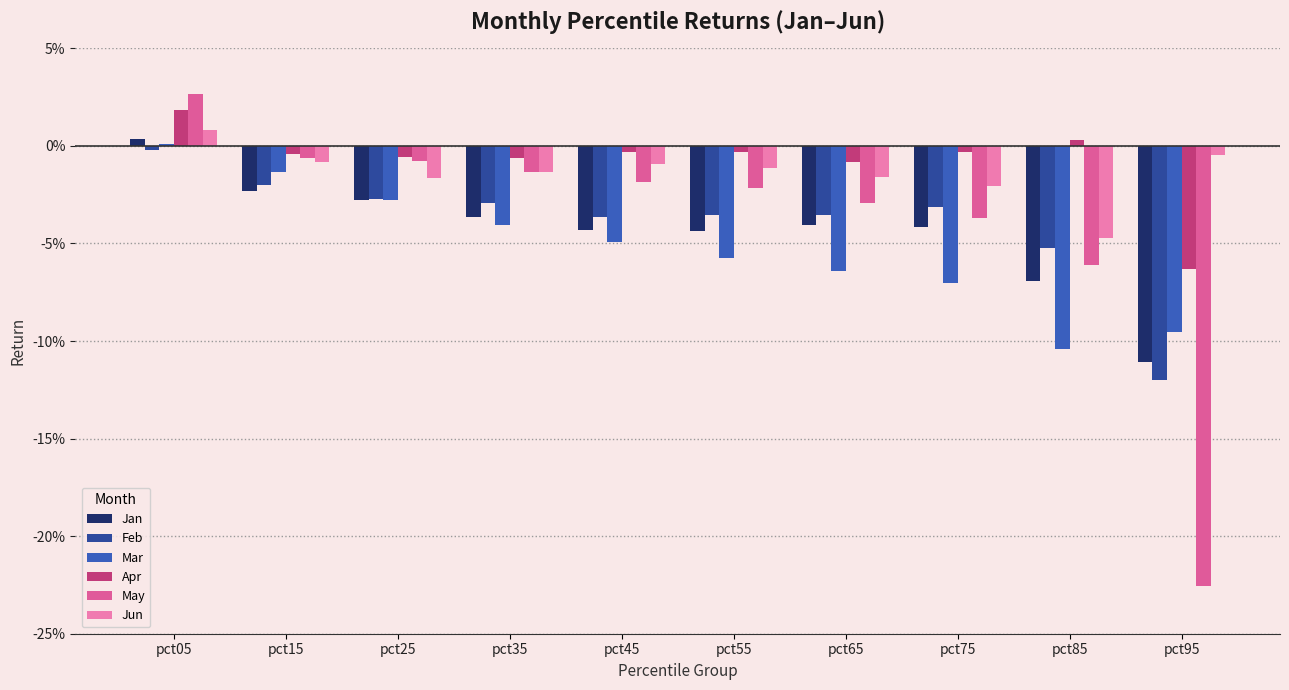

Where is Apr nearest to the value 0?

pct75